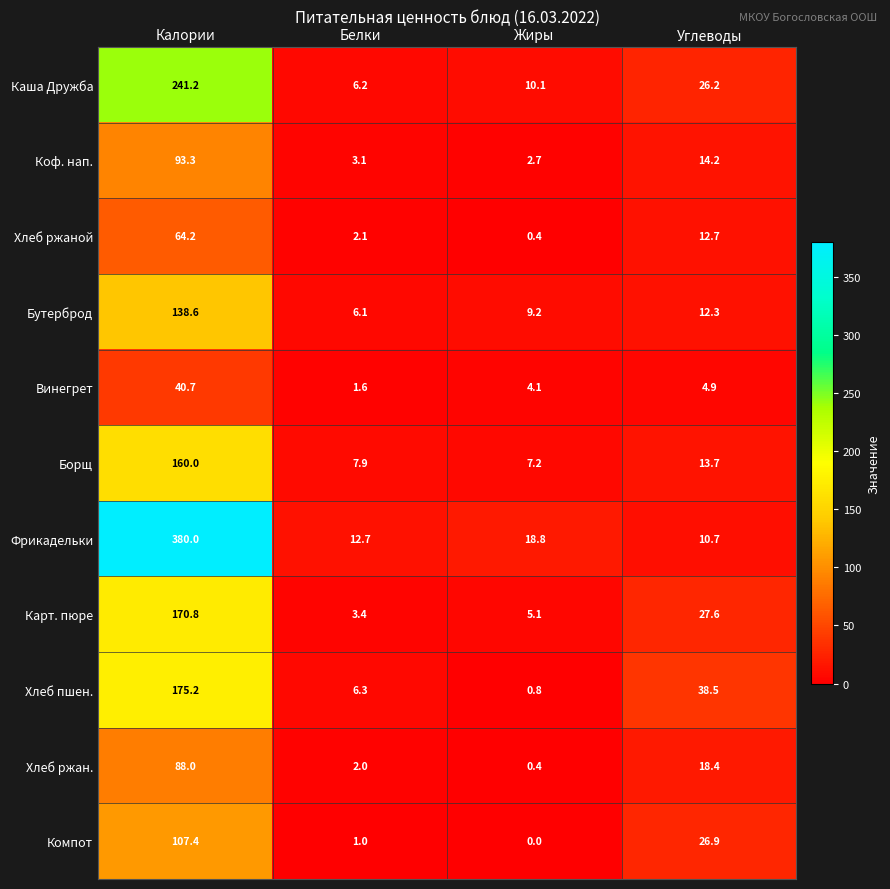

Count the number of data series in this chart.

11